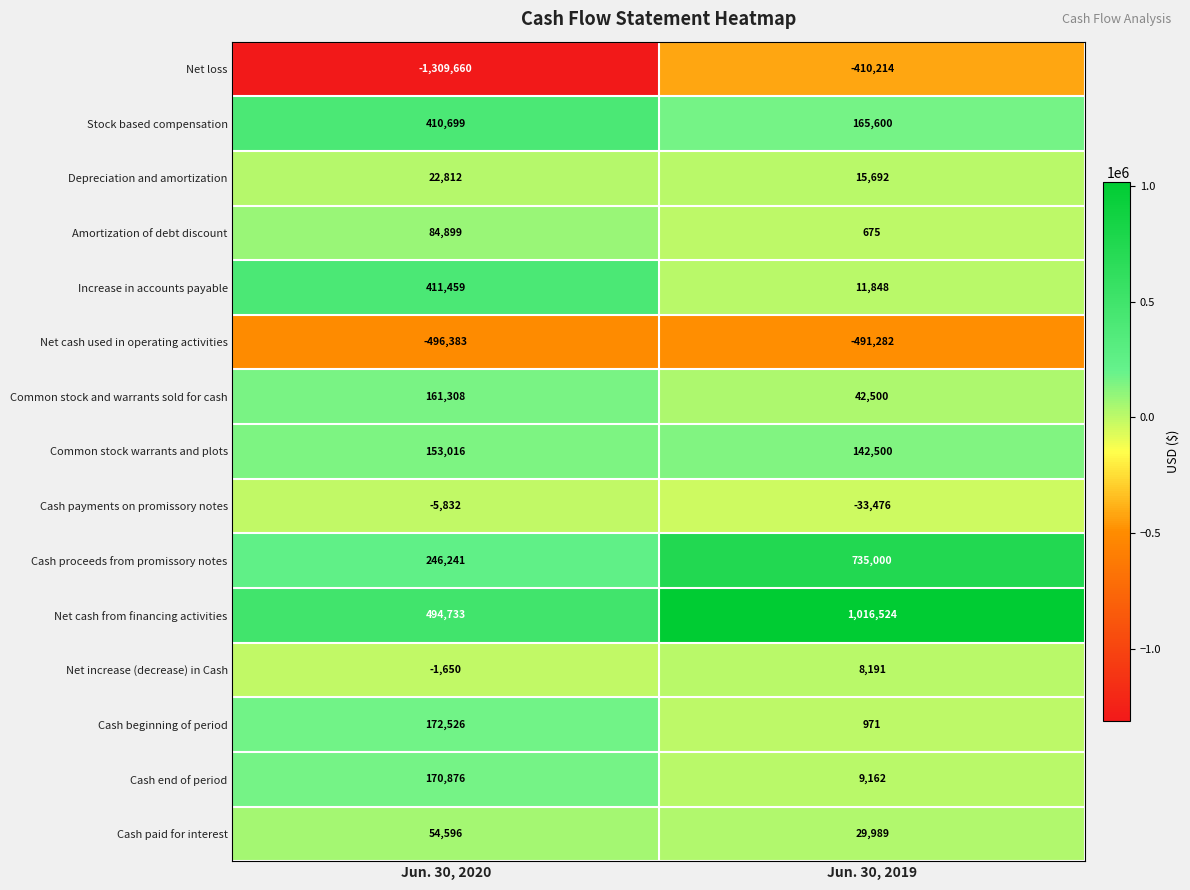

Which label corresponds to the smallest value in the chart?

Jun. 30, 2020